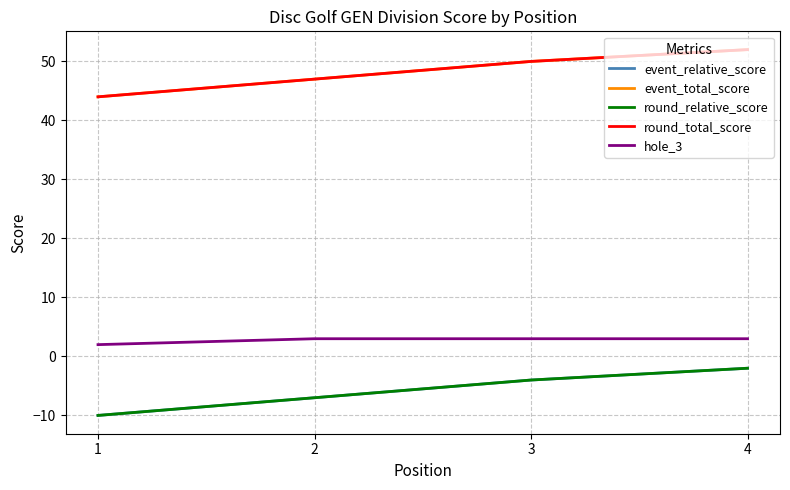

Which series has the largest total across all categories?

event_total_score